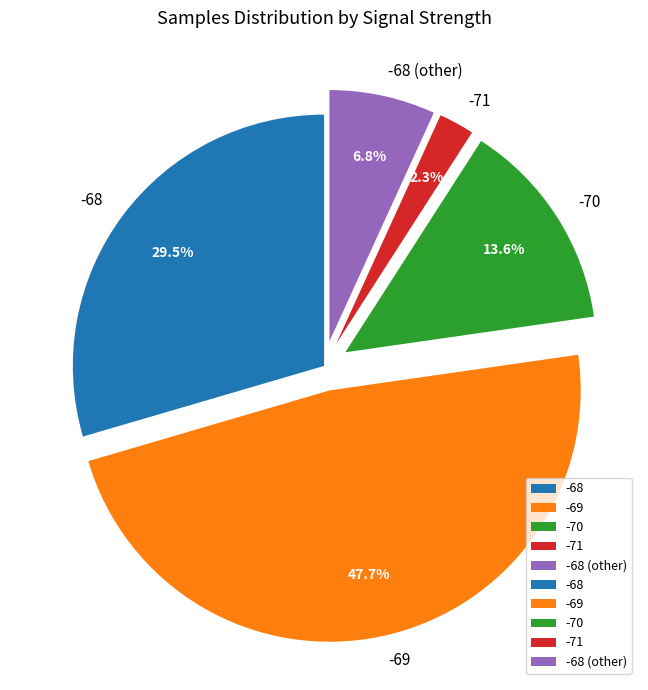

Is the sum of -68 (other) and -68 greater than half?

No